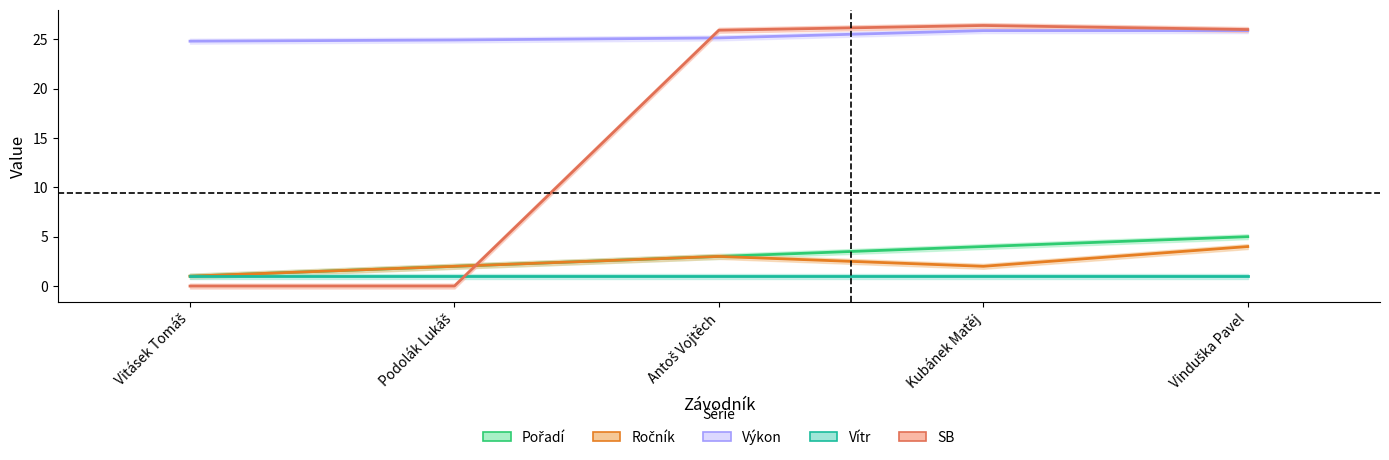

How many data points does each series have?

5